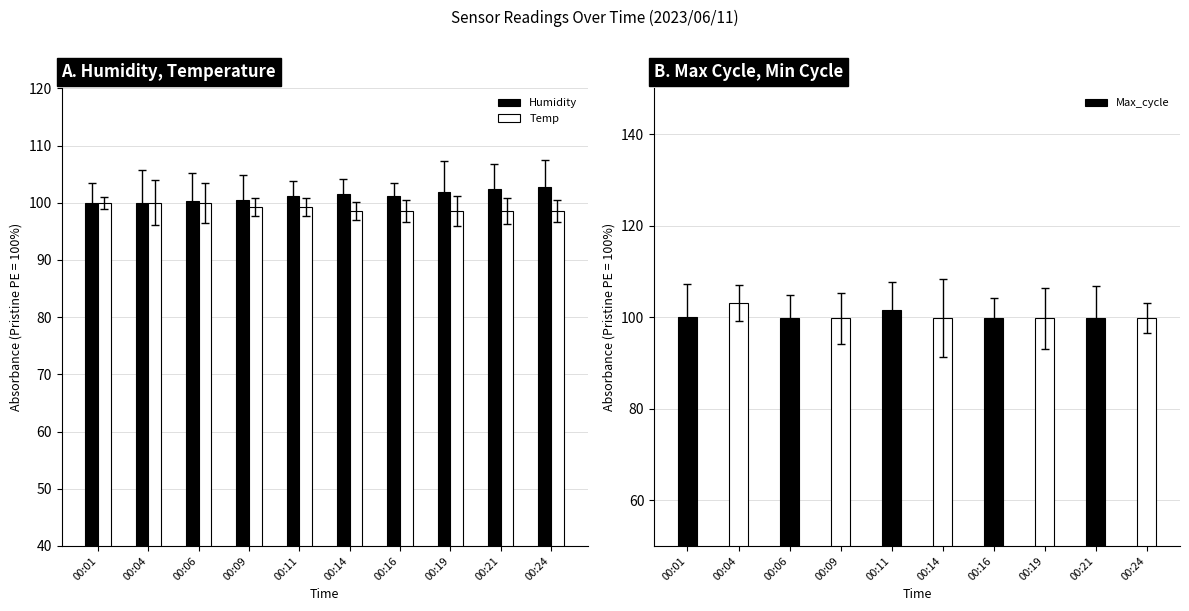

What is the total value across all series at 00:14?

299.8